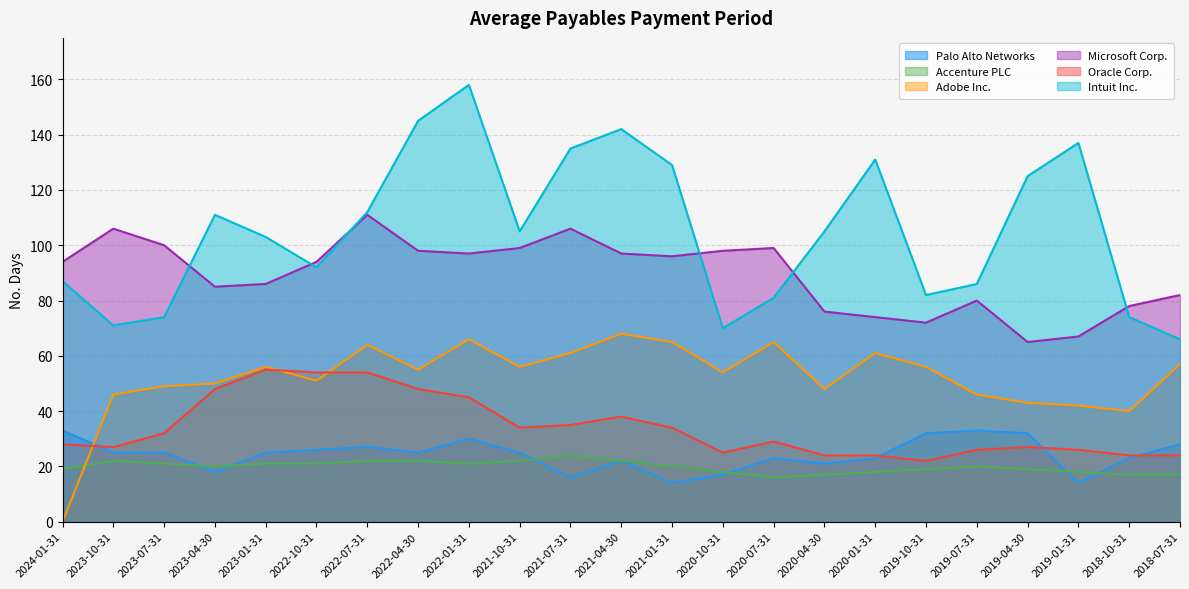

What are all the series names shown in the legend?

Palo Alto Networks, Accenture PLC, Adobe Inc., Microsoft Corp., Oracle Corp., Intuit Inc.